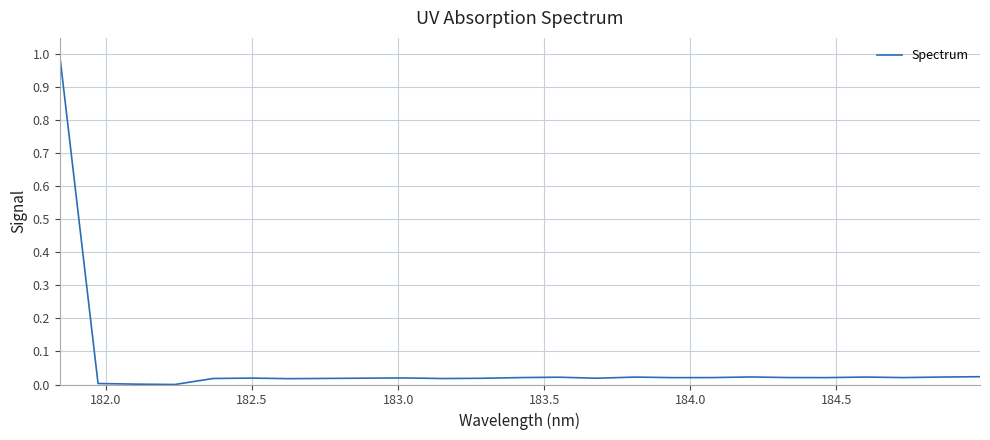

What is the greatest value displayed?

1.0